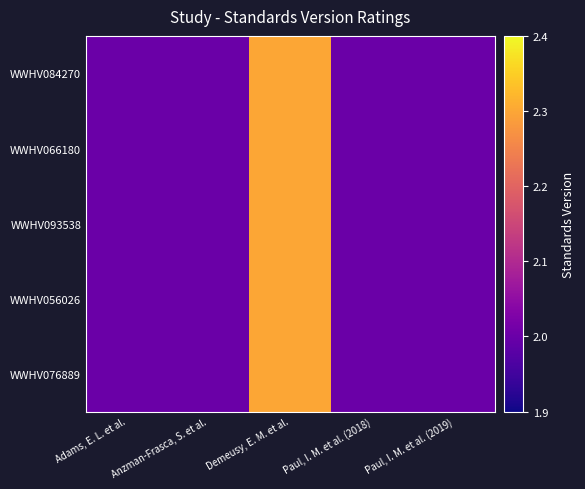

Reading left to right, what are all the values shown in this chart?

WWHV084270: Adams, E. L. et al.=2.0	Anzman-Frasca, S. et al.=2.0	Demeusy, E. M. et al.=2.3	Paul, I. M. et al. (2018)=2.0	Paul, I. M. et al. (2019)=2.0
WWHV066180: Adams, E. L. et al.=2.0	Anzman-Frasca, S. et al.=2.0	Demeusy, E. M. et al.=2.3	Paul, I. M. et al. (2018)=2.0	Paul, I. M. et al. (2019)=2.0
WWHV093538: Adams, E. L. et al.=2.0	Anzman-Frasca, S. et al.=2.0	Demeusy, E. M. et al.=2.3	Paul, I. M. et al. (2018)=2.0	Paul, I. M. et al. (2019)=2.0
WWHV056026: Adams, E. L. et al.=2.0	Anzman-Frasca, S. et al.=2.0	Demeusy, E. M. et al.=2.3	Paul, I. M. et al. (2018)=2.0	Paul, I. M. et al. (2019)=2.0
WWHV076889: Adams, E. L. et al.=2.0	Anzman-Frasca, S. et al.=2.0	Demeusy, E. M. et al.=2.3	Paul, I. M. et al. (2018)=2.0	Paul, I. M. et al. (2019)=2.0